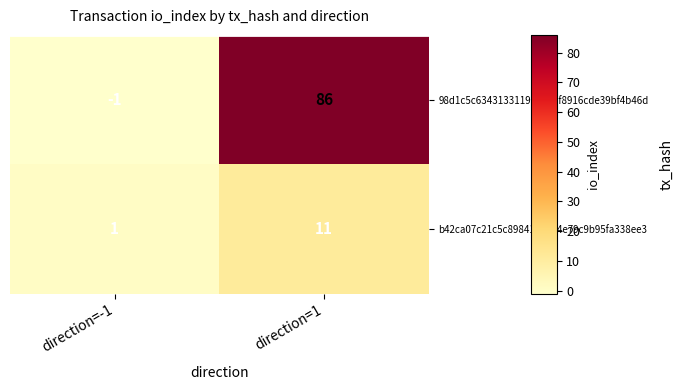

Which series has the largest total across all categories?

98d1c5c6343133119237b6f8916cde39bf4b46d